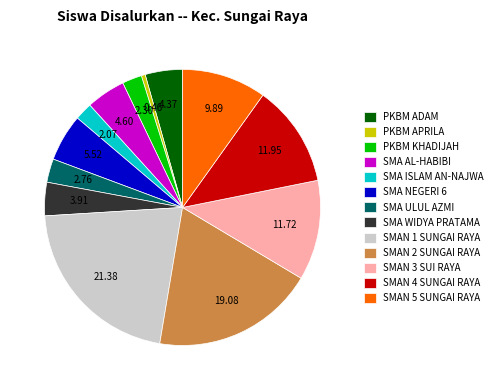

Does SMAN 4 SUNGAI RAYA represent more than half of the total?

No